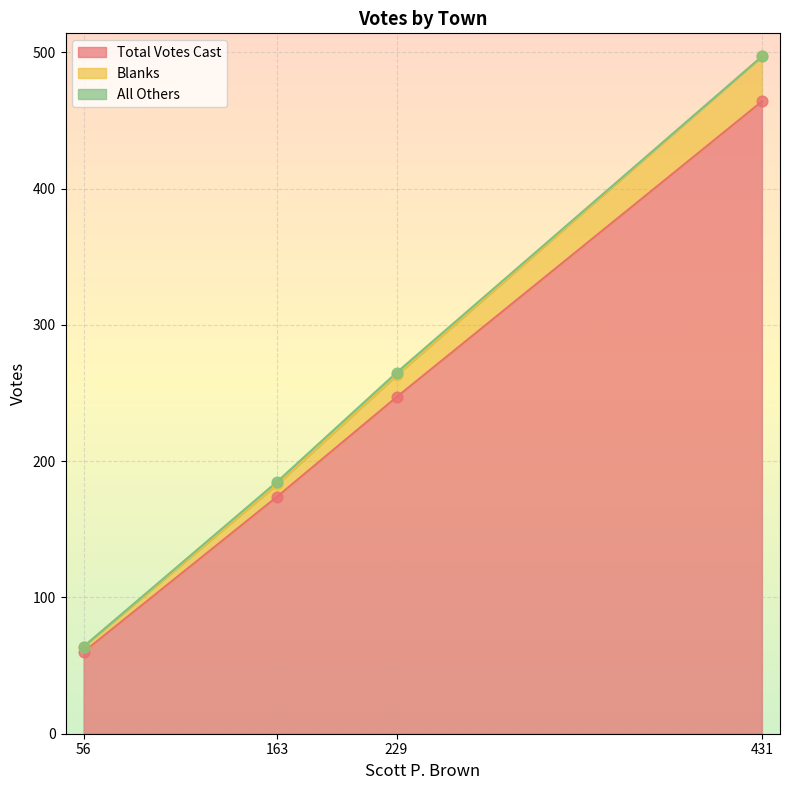

Which series reaches the maximum Y coordinate?

Total Votes Cast